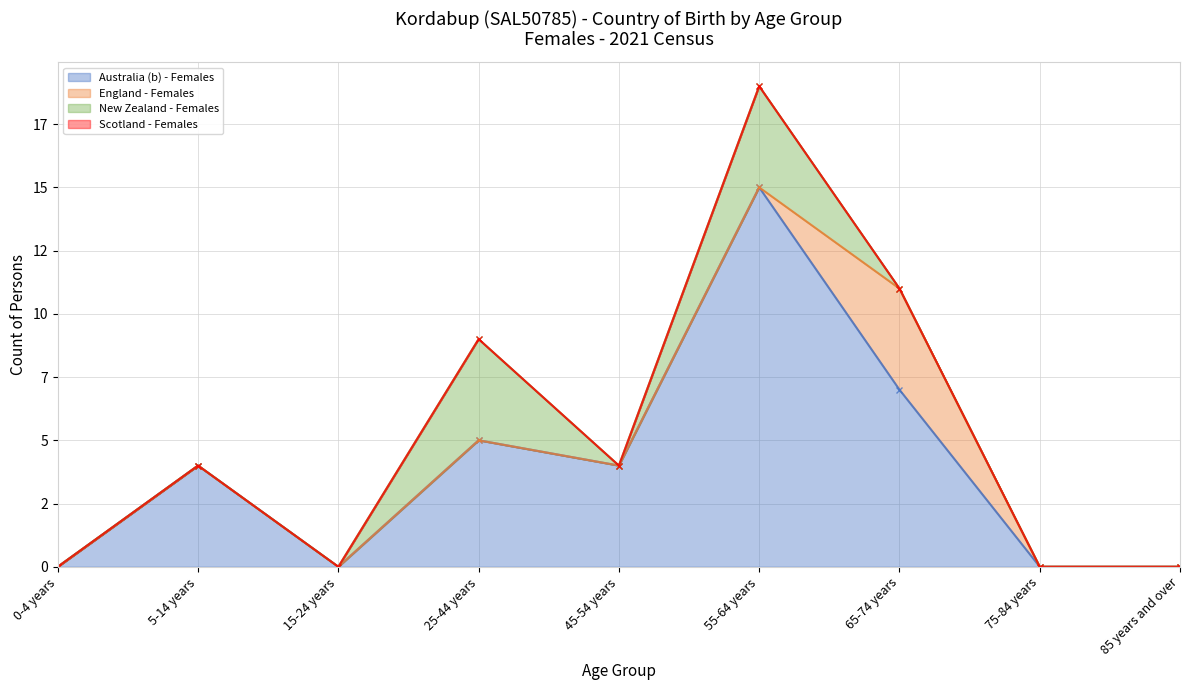

Where is the first local minimum for Australia (b) - Females?

15-24 years